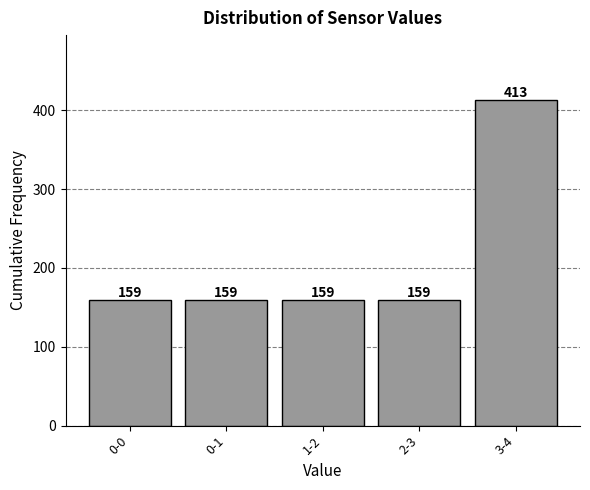

Reading left to right, extract all data points from this chart.

0-0=159	0-1=159	1-2=159	2-3=159	3-4=413